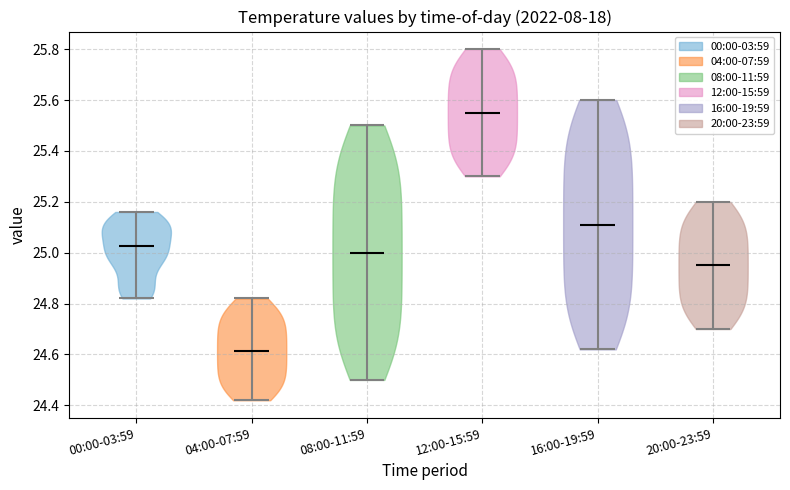

Reading left to right, read every violin against the y-axis: where its median line is, and the lowest and highest points it reaches. The values are not printed on the chart, so give them approximately, as read against the axis.

00:00-03:59: median line 25.02, lowest point 24.82, highest point 25.16
04:00-07:59: median line 24.62, lowest point 24.42, highest point 24.82
08:00-11:59: median line 25.00, lowest point 24.50, highest point 25.50
12:00-15:59: median line 25.56, lowest point 25.30, highest point 25.80
16:00-19:59: median line 25.12, lowest point 24.62, highest point 25.60
20:00-23:59: median line 24.96, lowest point 24.70, highest point 25.20